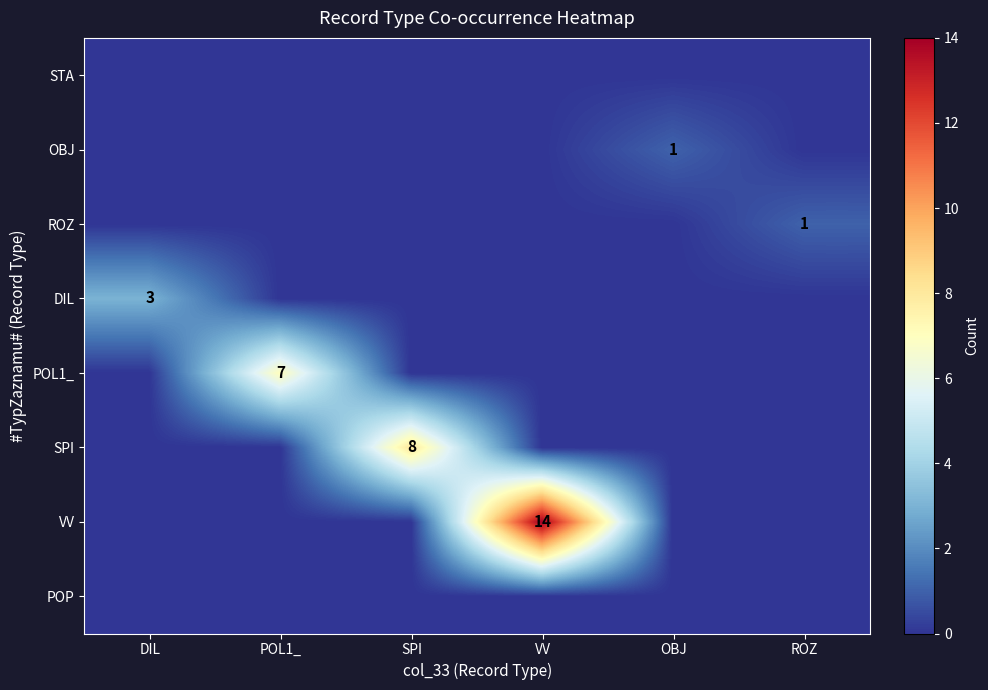

The OBJ series shows 0 at DIL. True or false?

True